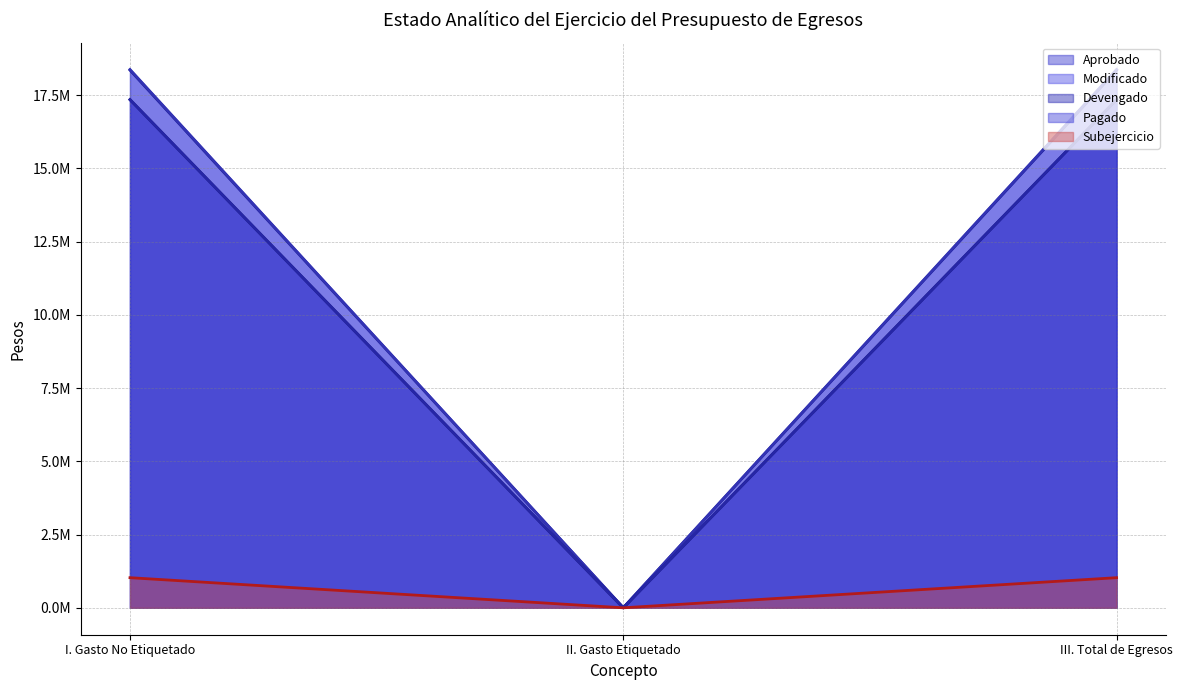

Which series has the largest total across all categories?

Modificado (line)